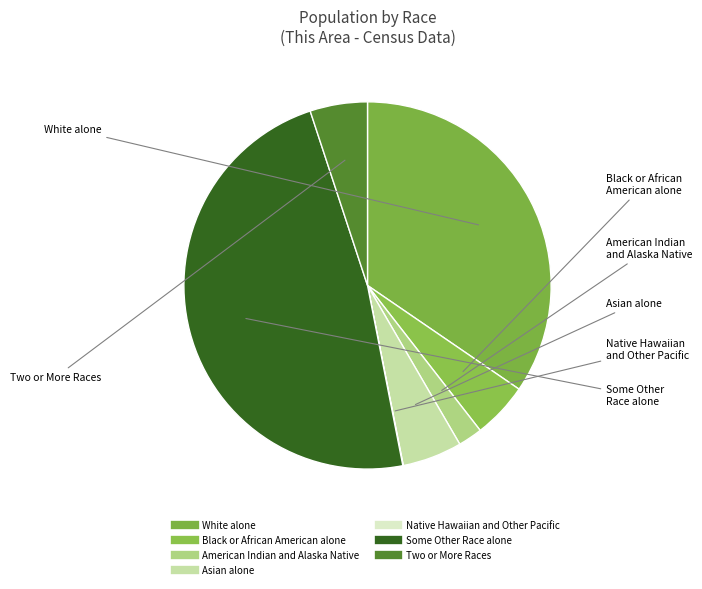

Is there any slice that represents more than half of the pie?

No